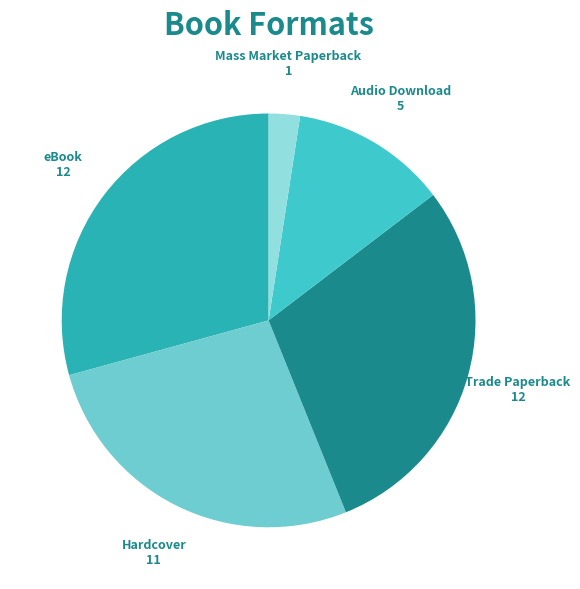

Is it true that eBook is 29% of the pie?

True